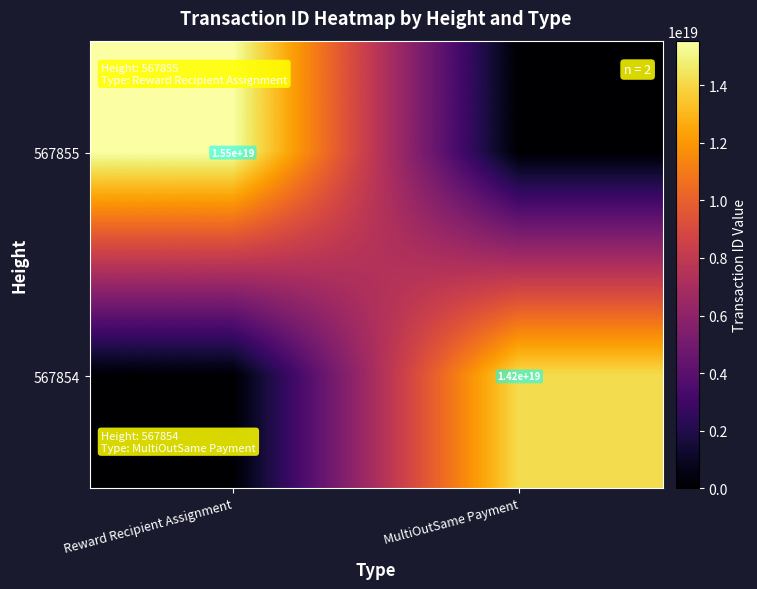

Is it true that 567855 equals 27774543042770014208 at Reward Recipient Assignment?

False